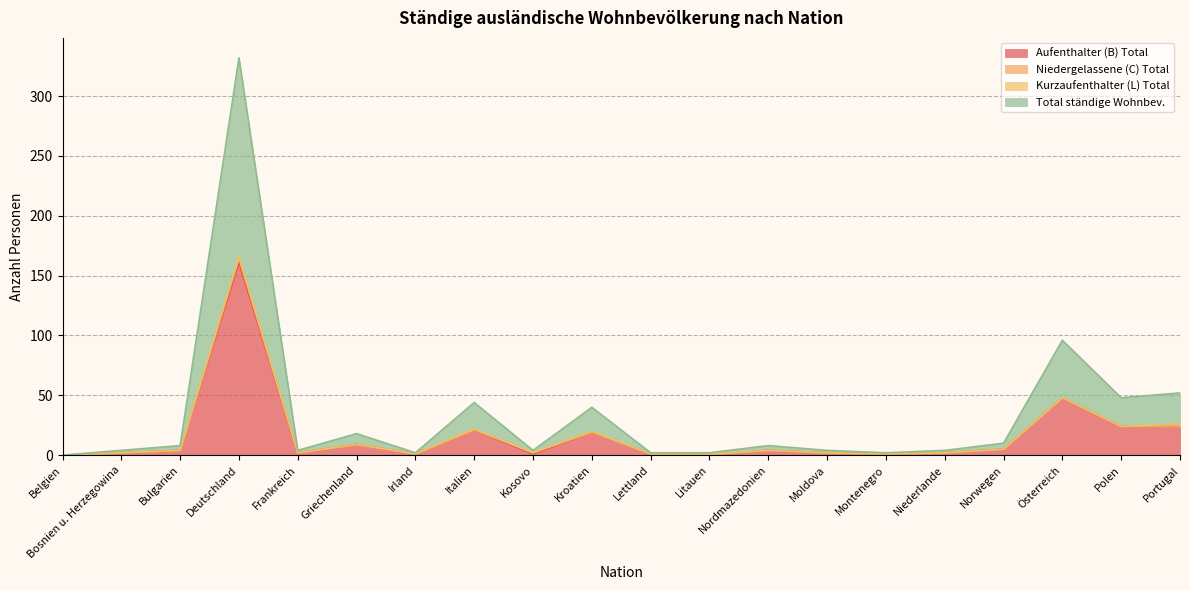

The Aufenthalter (B) Total series shows 15 at Griechenland. True or false?

False